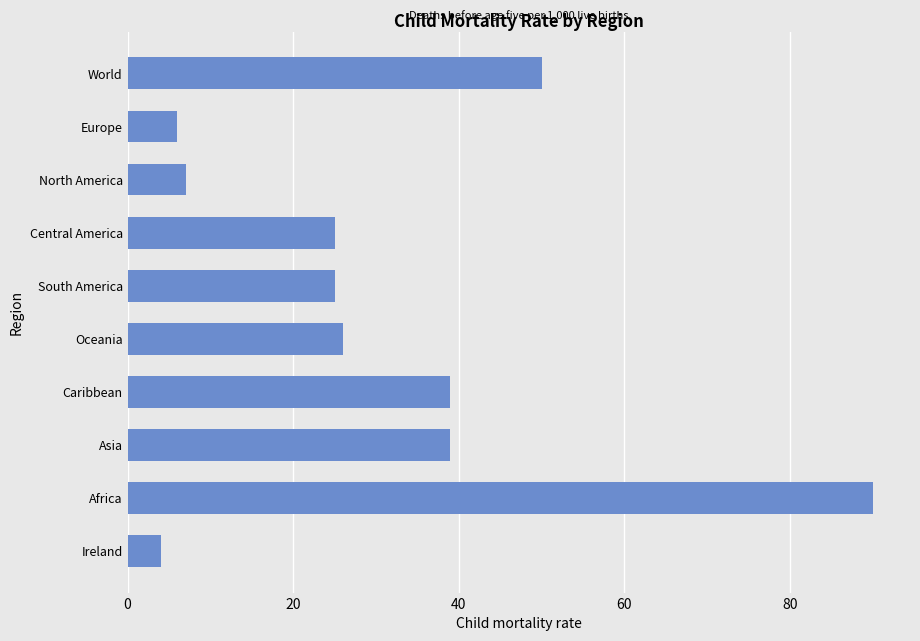

At which category does the chart reach its minimum across all series?

Ireland